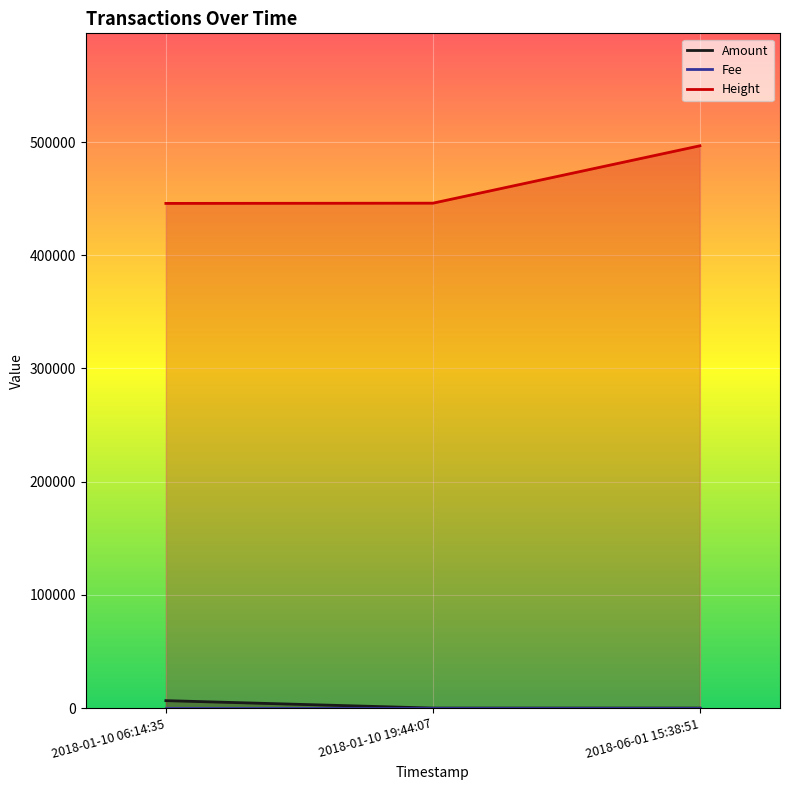

What is the approximate value of Amount at 2018-01-10 19:44:07?

0.0